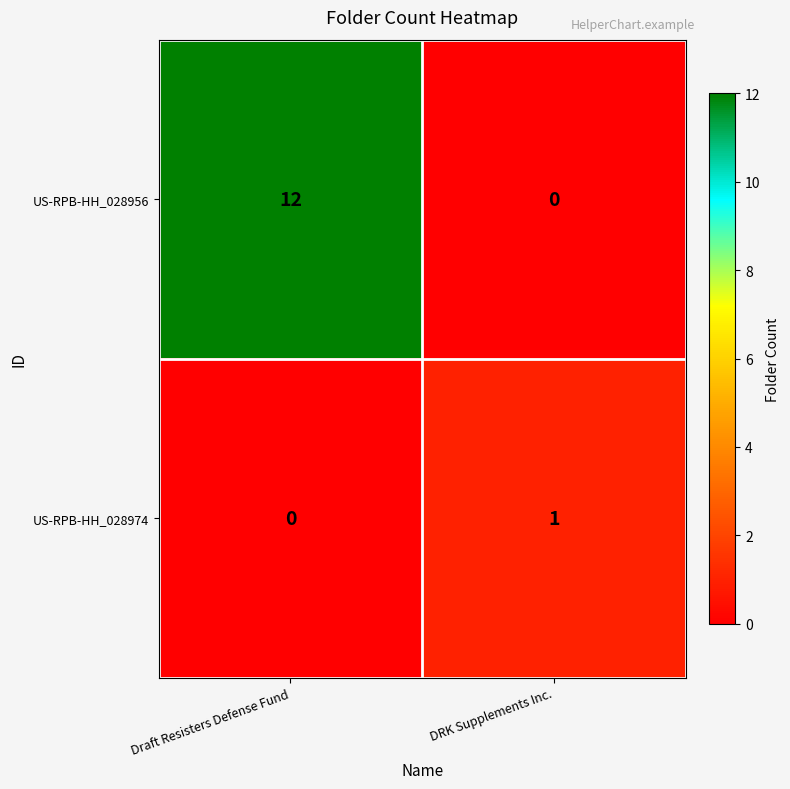

How many series are shown in this chart?

2